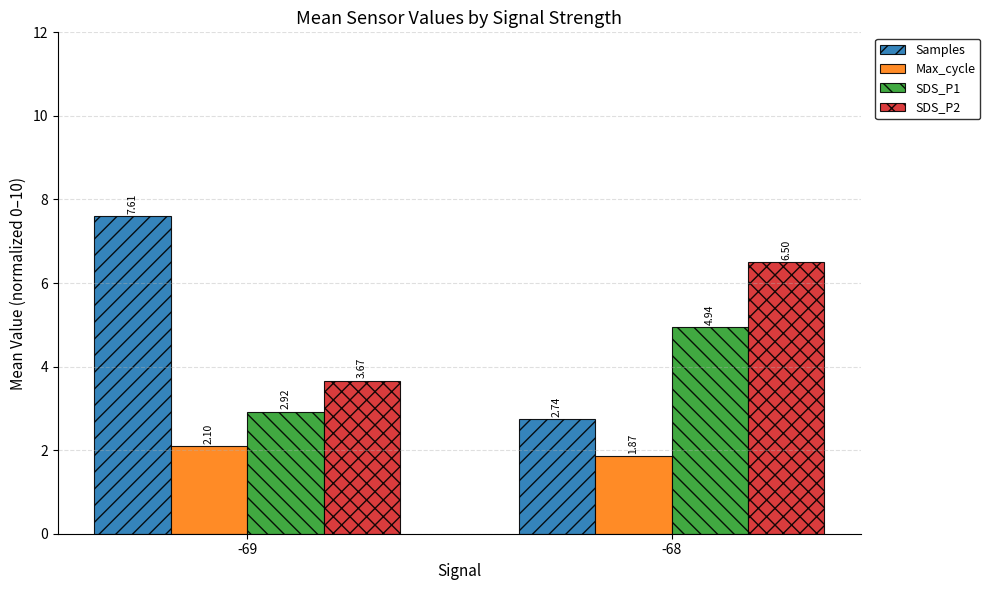

Count the SDS_P2 values in the range 3 to 6.

1